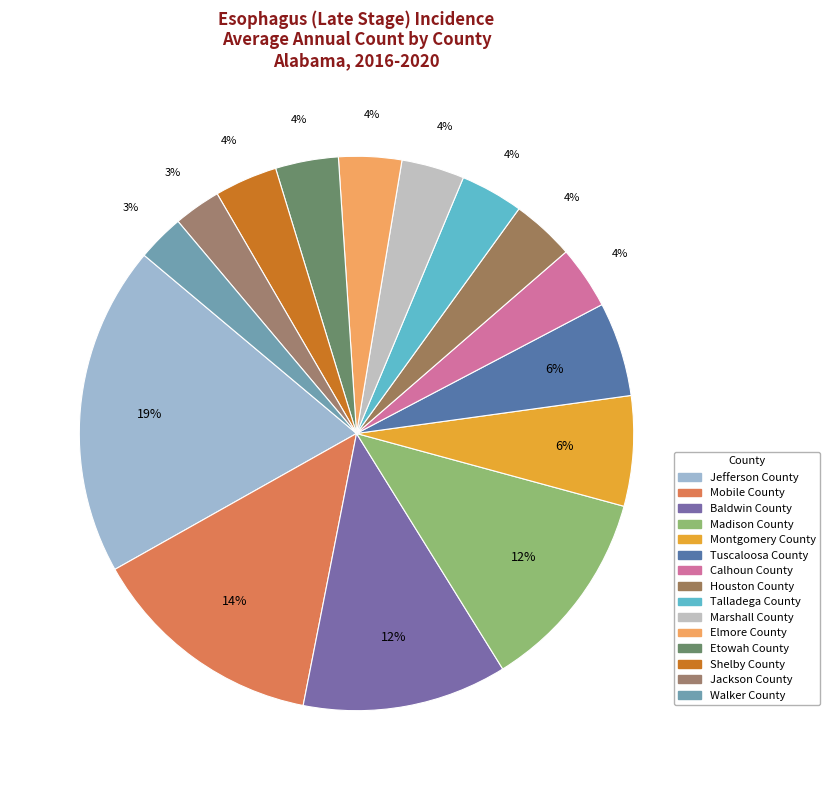

What percentage is the Montgomery County slice, to the nearest percent?

6%